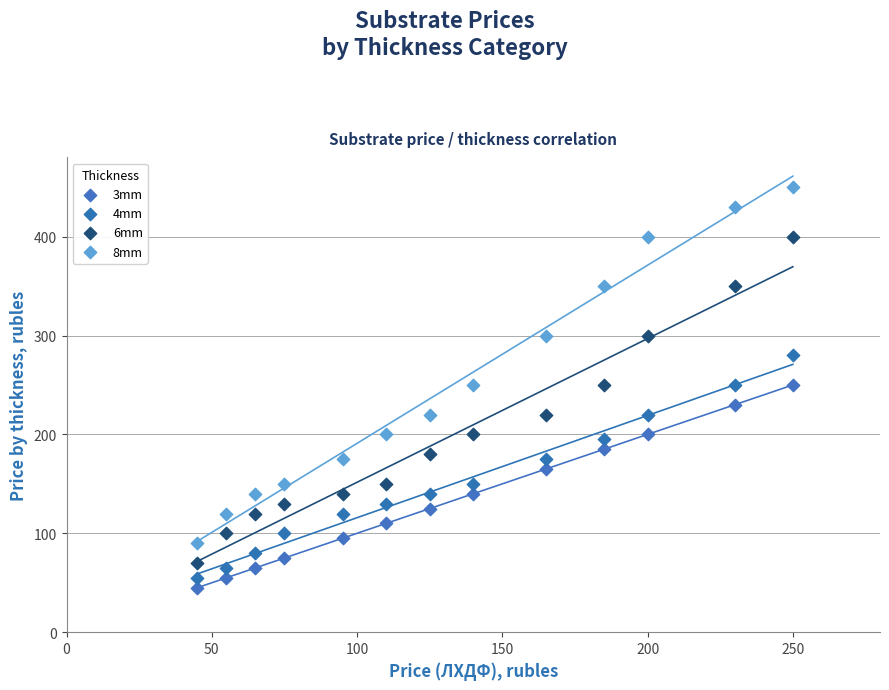

Across all data points, what is the range of Y values (max minus min)?

405